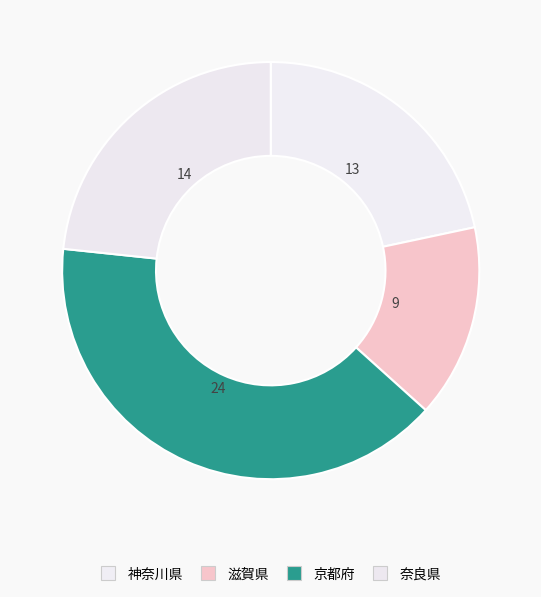

Combined, do 神奈川県 and 京都府 account for over 50%?

Yes